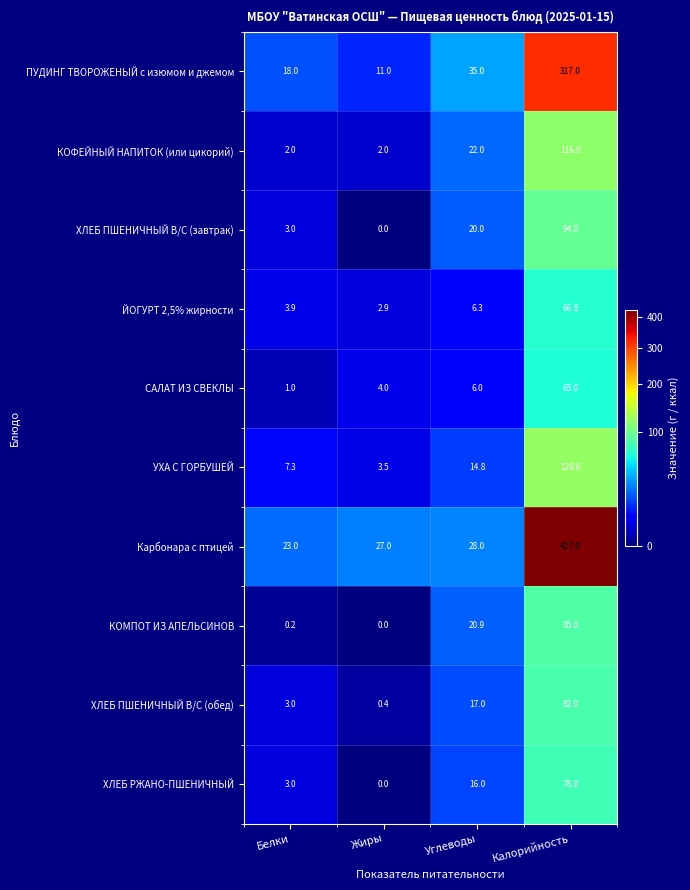

Count the number of categories in the chart.

4